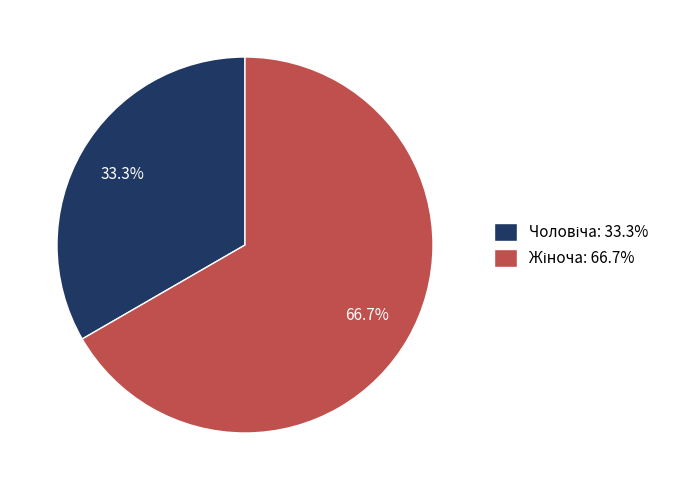

Is there any slice that represents more than half of the pie?

Yes